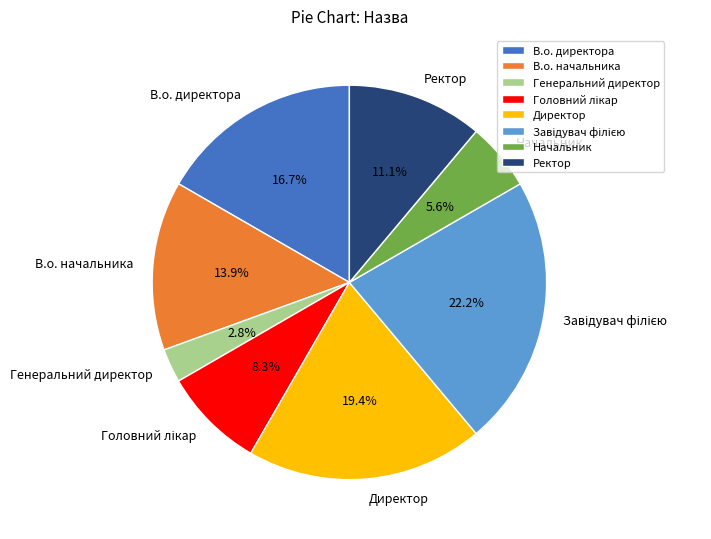

What is the total percentage of В.о. начальника and Ректор?

25.0%